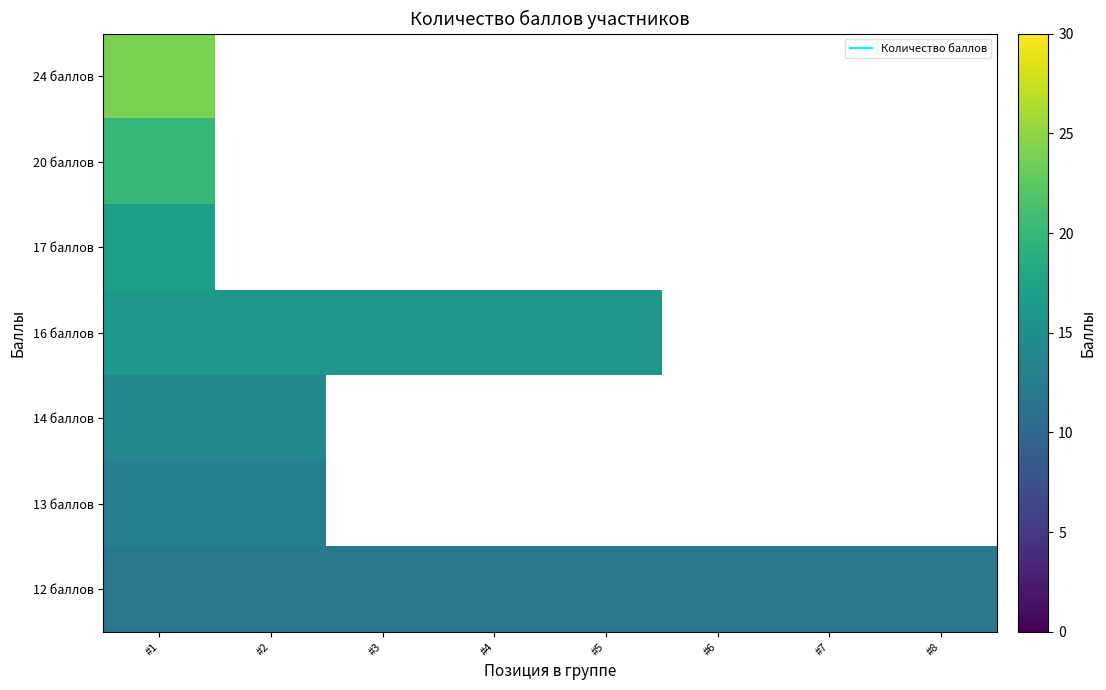

Rank the series by their maximum value, from highest to lowest.

24 баллов, 20 баллов, 17 баллов, 16 баллов, 14 баллов, 13 баллов, 12 баллов